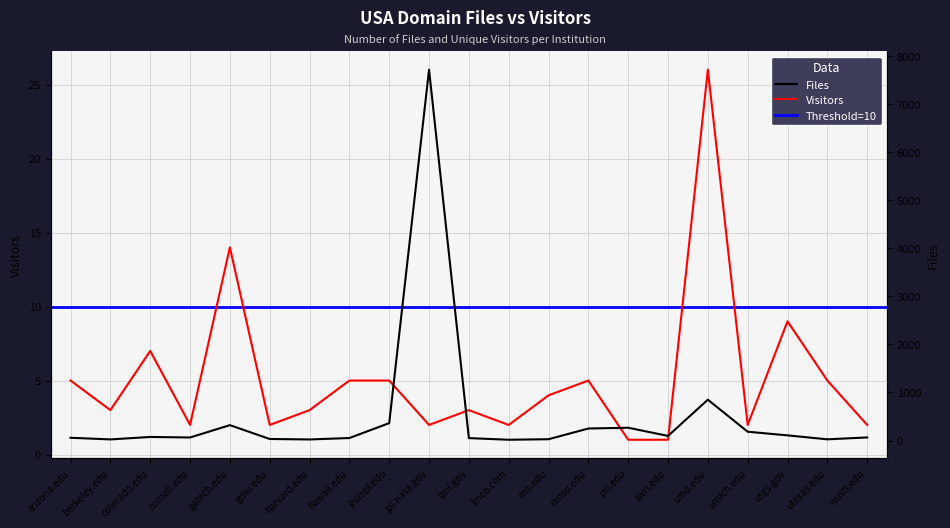

True or false: Files and Visitors intersect in this chart.

False